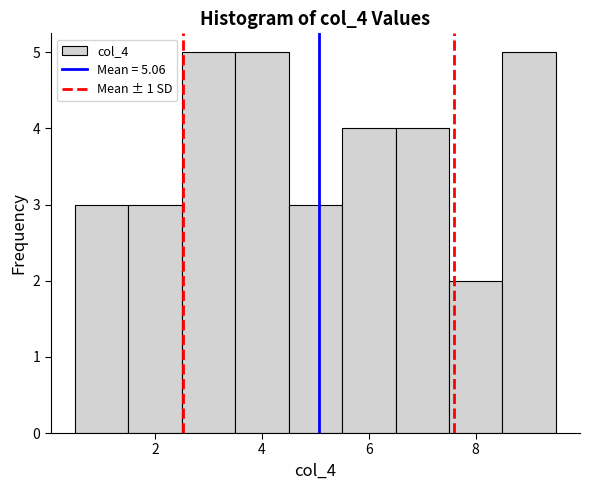

Reading left to right, transcribe this chart: for each bar, give the range it covers on the x-axis and its height. Neither the bar edges nor the heights are printed on the chart, so give them approximately, as read against the axes.

0.5 to 1.5: 3
1.5 to 2.5: 3
2.5 to 3.5: 5
3.5 to 4.5: 5
4.5 to 5.5: 3
5.5 to 6.5: 4
6.5 to 7.5: 4
7.5 to 8.5: 2
8.5 to 9.5: 5